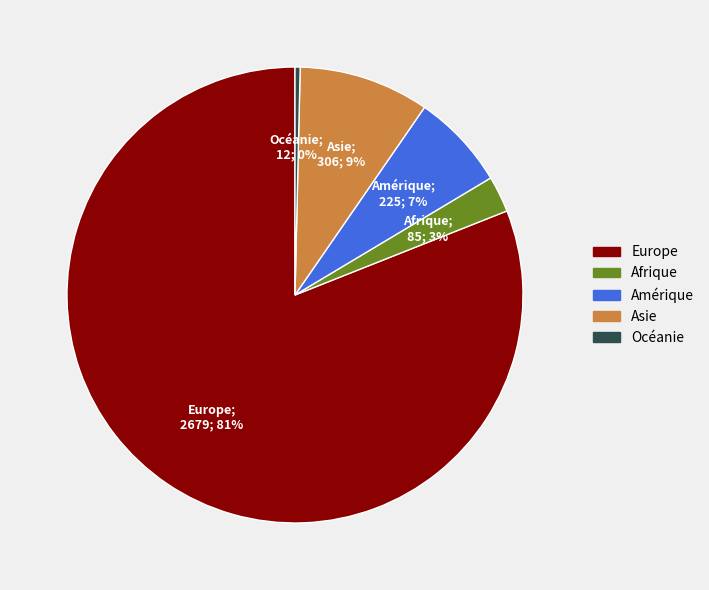

How many slices are in this pie chart?

5